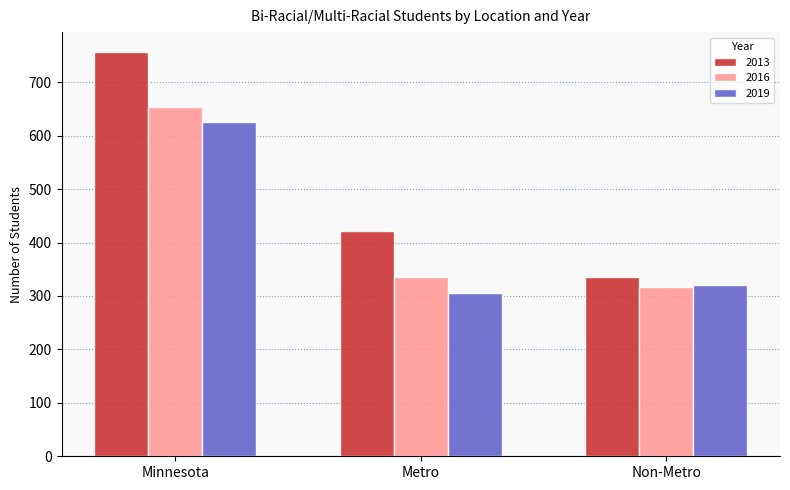

What position from the left is Non-Metro?

3